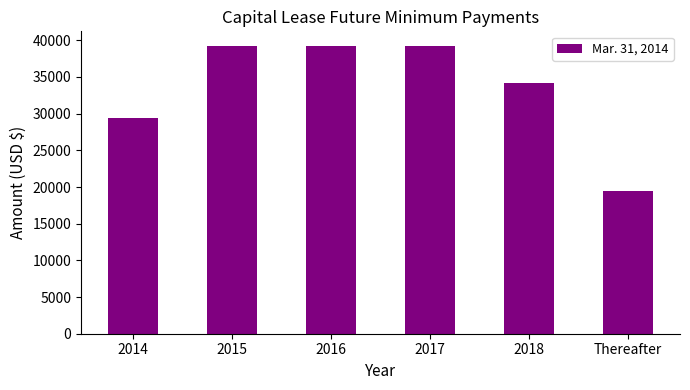

Approximately how many times larger is the value at 2015 compared to 2017?

1.0